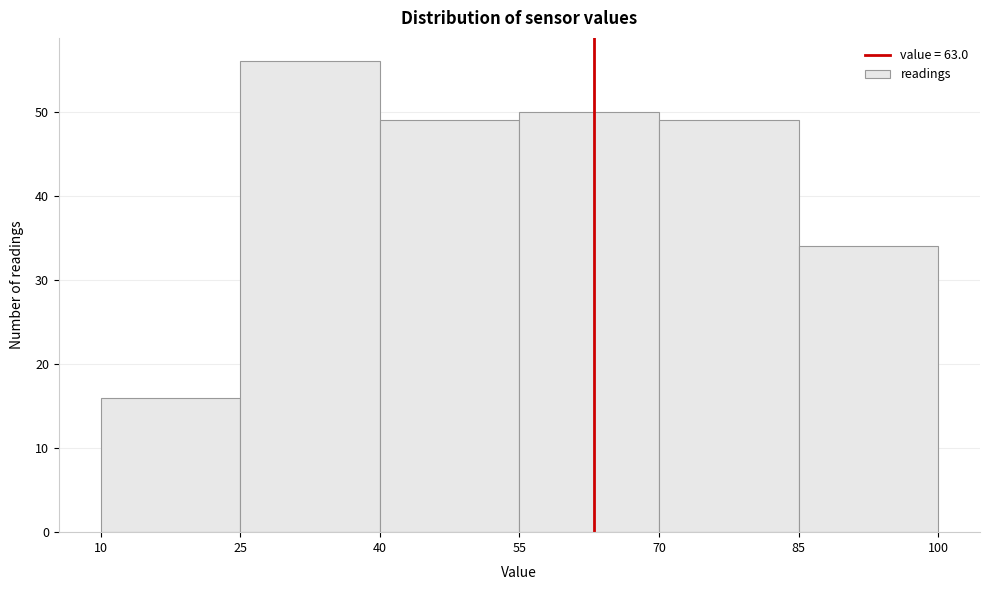

Over which range of the x-axis is the bar tallest?

25 to 40